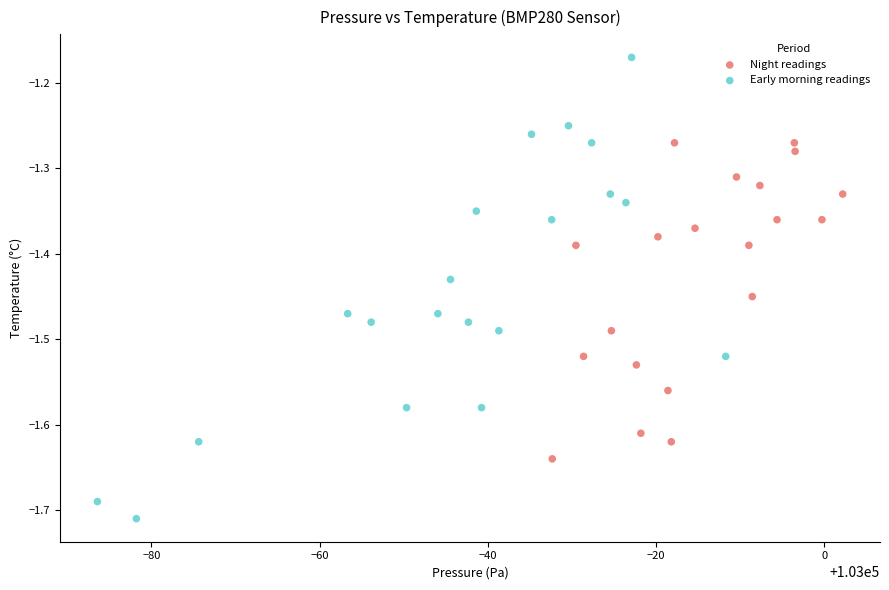

Which series contains the highest Y value?

Early morning readings